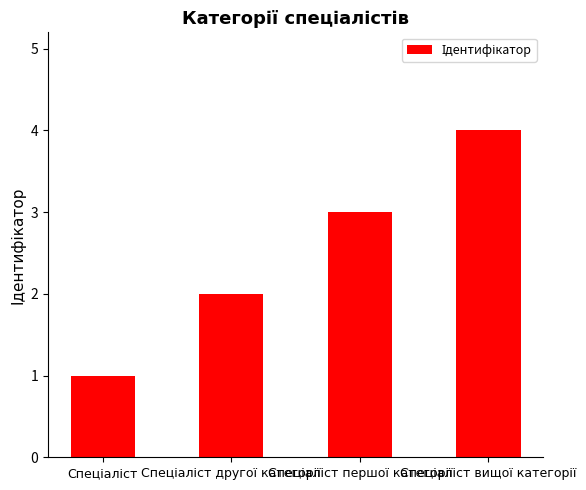

How many data points does each series have?

4